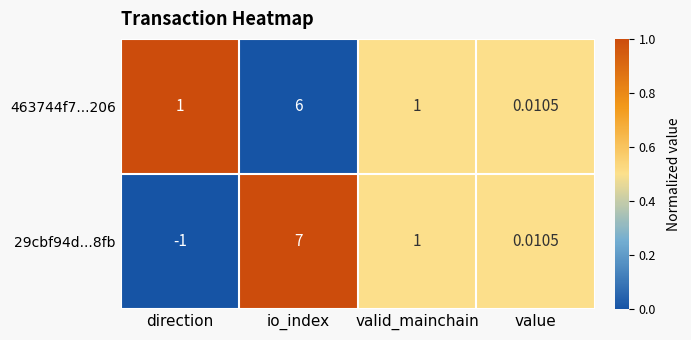

Is the value of 29cbf94d...8fb at io_index greater than the value of 463744f7...206 at io_index?

Yes